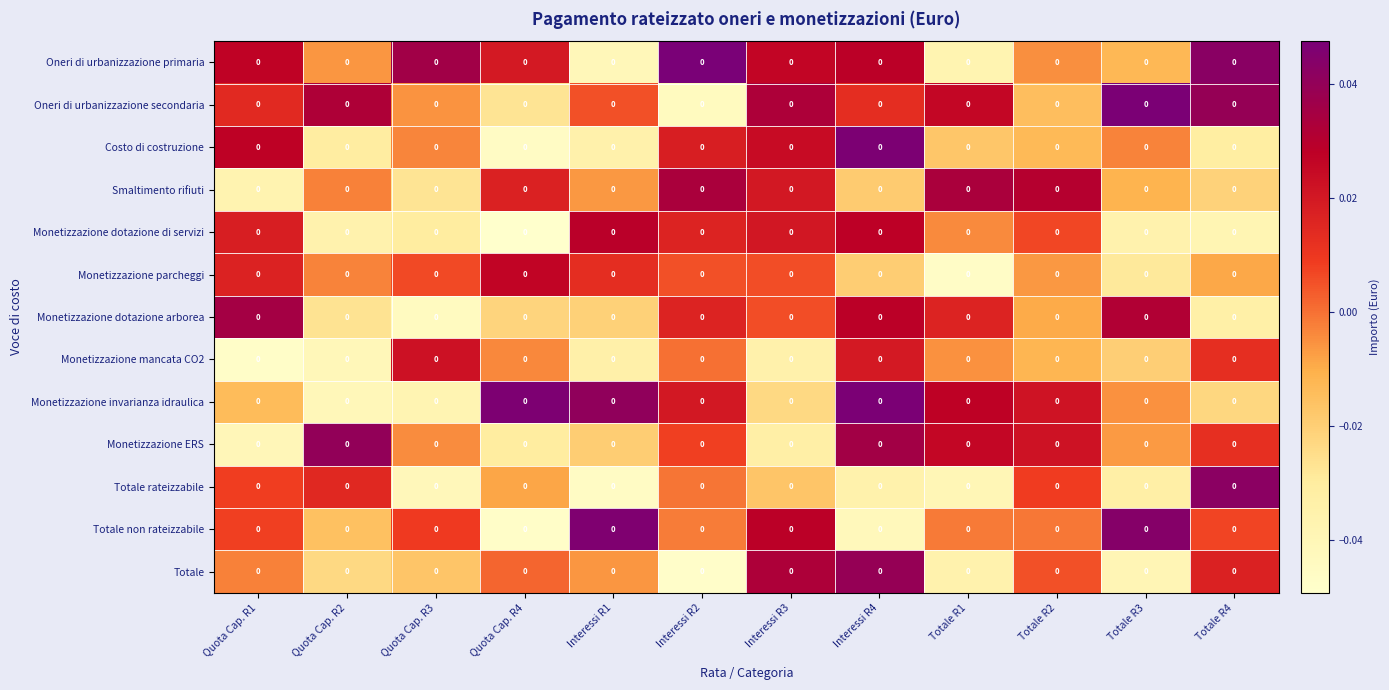

Rank the series by their maximum value, from highest to lowest.

Oneri di urbanizzazione primaria, Oneri di urbanizzazione secondaria, Monetizzazione invarianza idraulica, Costo di costruzione, Totale non rateizzabile, Totale rateizzabile, Monetizzazione ERS, Totale, Monetizzazione dotazione arborea, Smaltimento rifiuti, Monetizzazione dotazione di servizi, Monetizzazione parcheggi, Monetizzazione mancata CO2